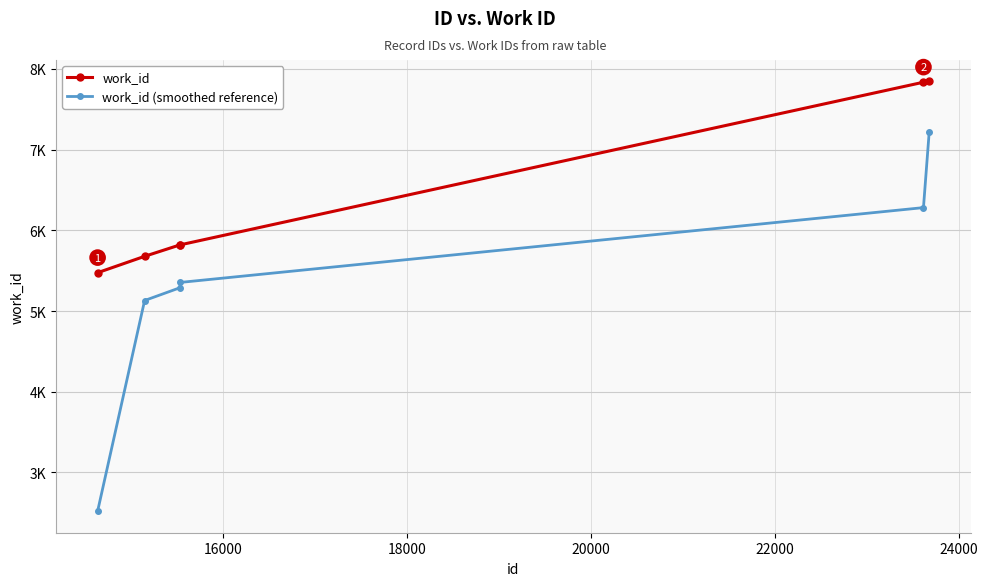

What are all the series names shown in the legend?

work_id, work_id (smoothed reference)